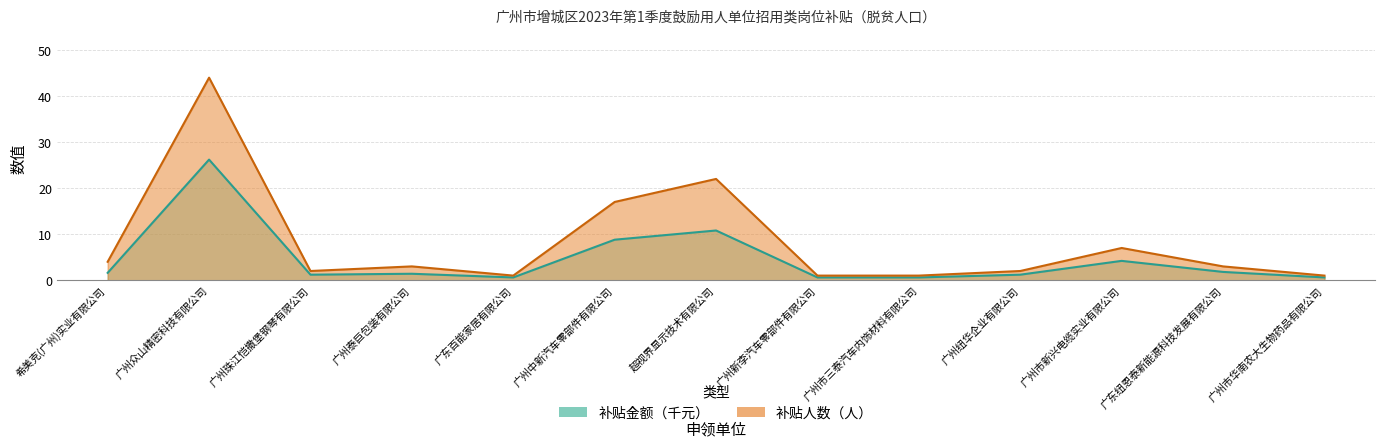

How many values in the 补贴金额_scaled series are below 1?

4